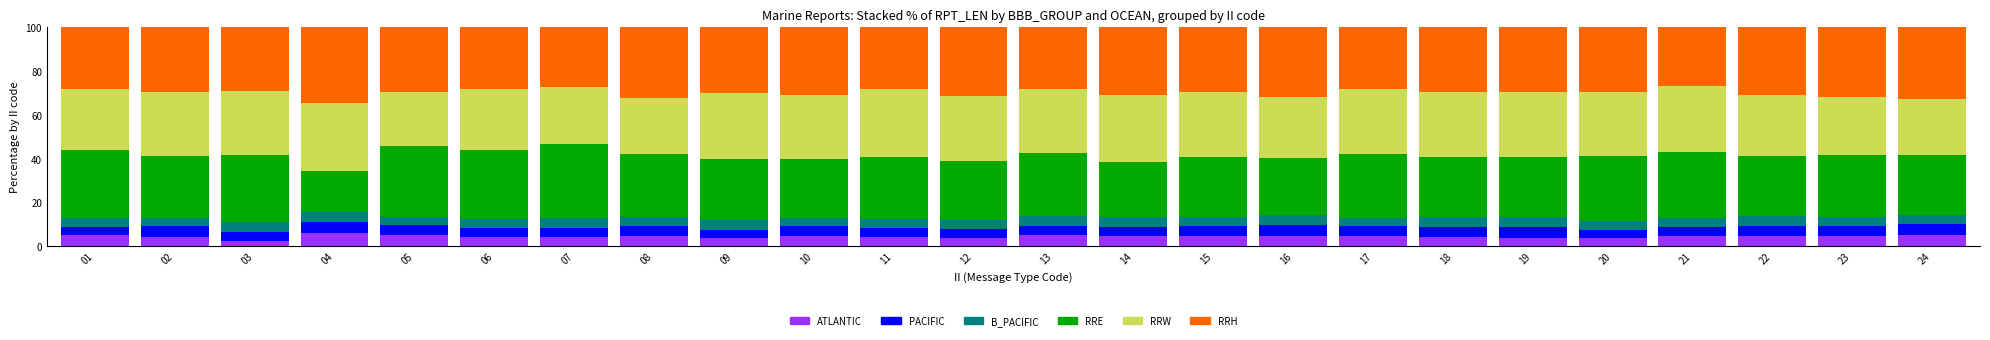

What are all the series names shown in the legend?

ATLANTIC, PACIFIC, B_PACIFIC, RRE, RRW, RRH